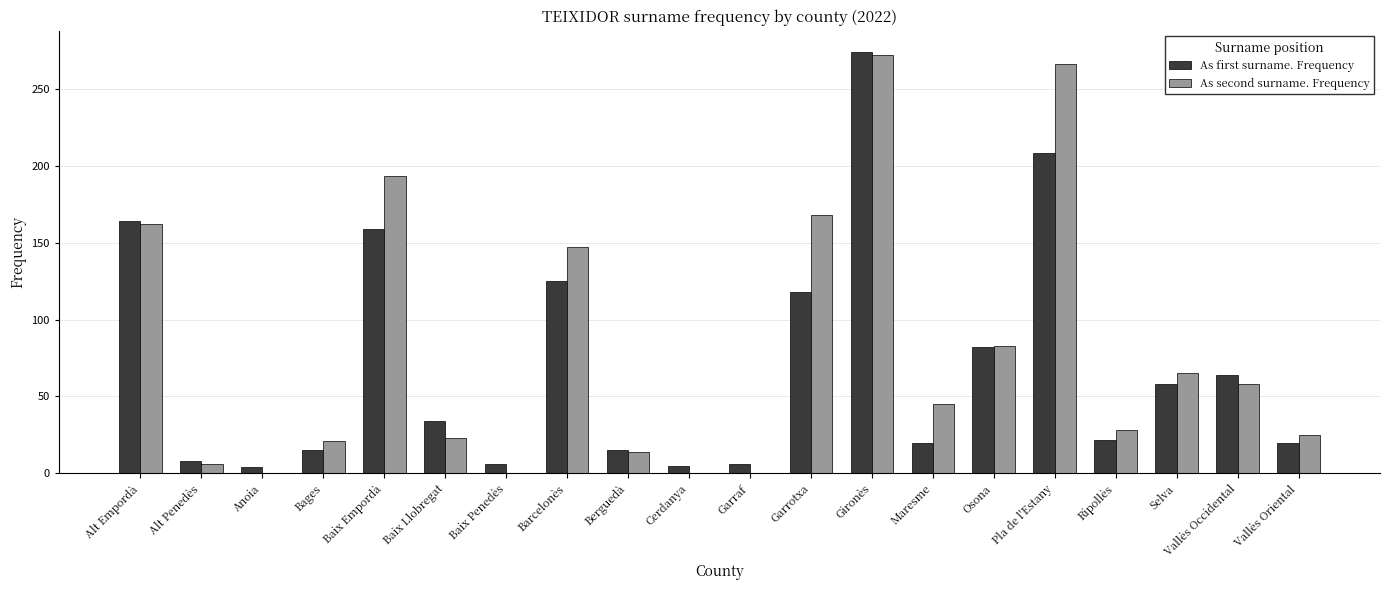

What is the maximum value shown in the chart?

274